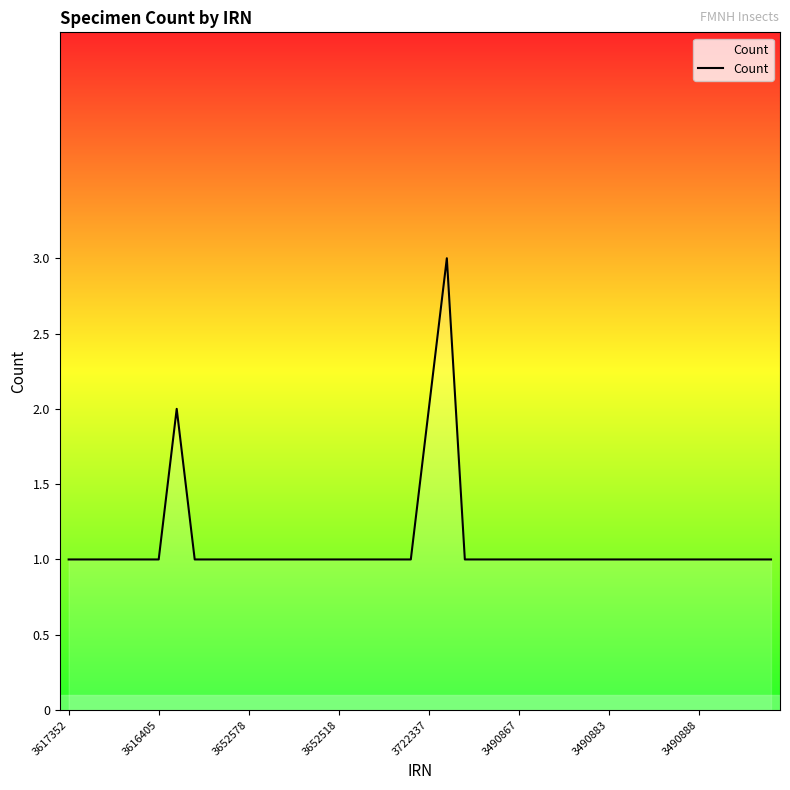

What is the maximum value shown in the chart?

3